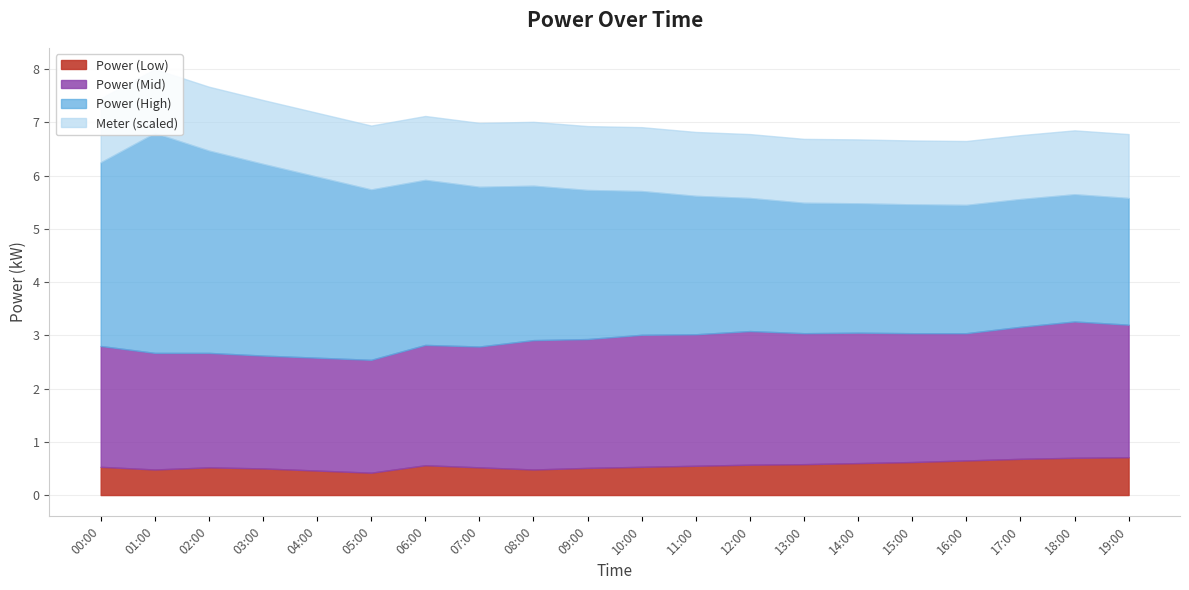

The value of Power (Mid) at 06:00 is 3.6. True or false?

False